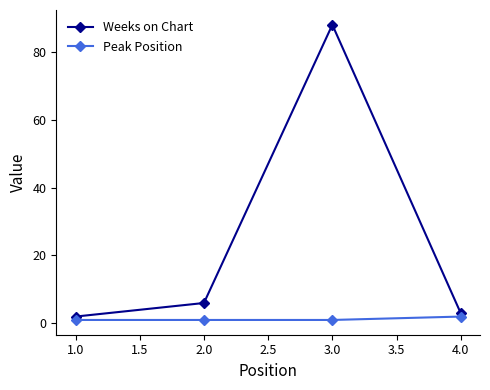

Reading right to left, transcribe all the data shown in this chart.

Weeks on Chart: 3	88	6	2
Peak Position: 2	1	1	1